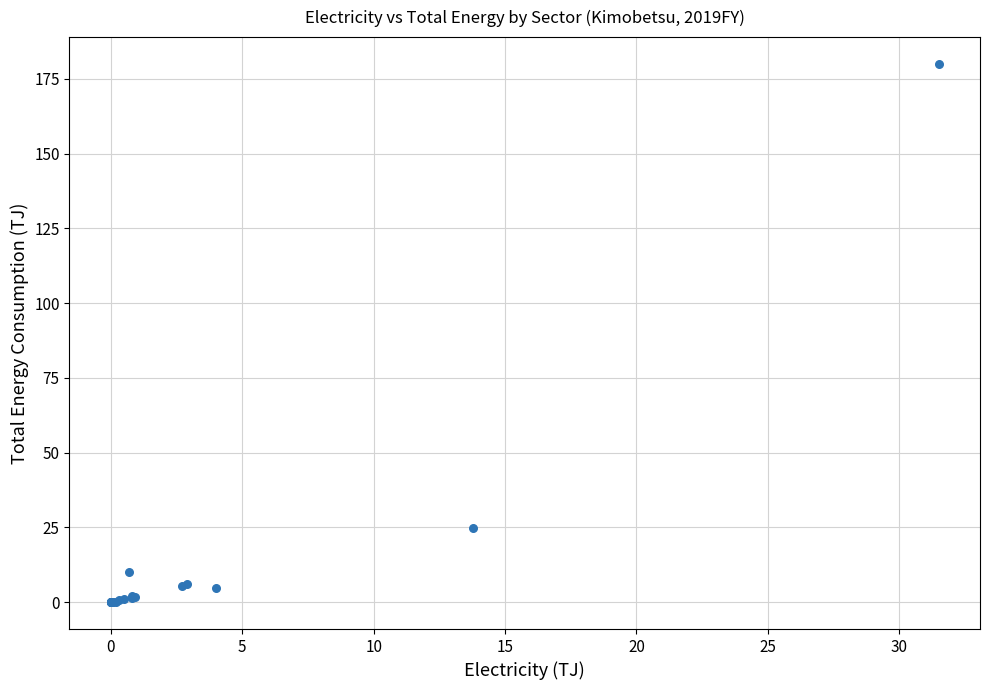

What Y value in the scatter plot is closest to 90?

24.8